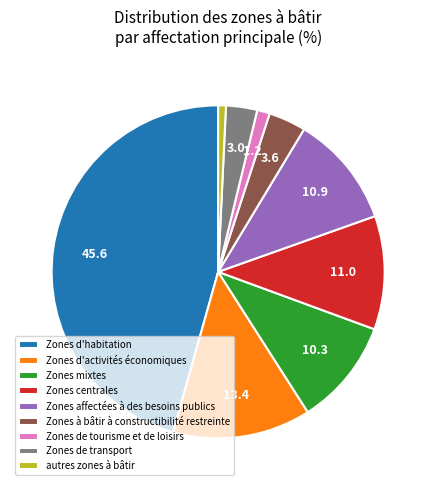

Is the sum of Zones d'activités économiques and Zones affectées à des besoins publics greater than half?

No